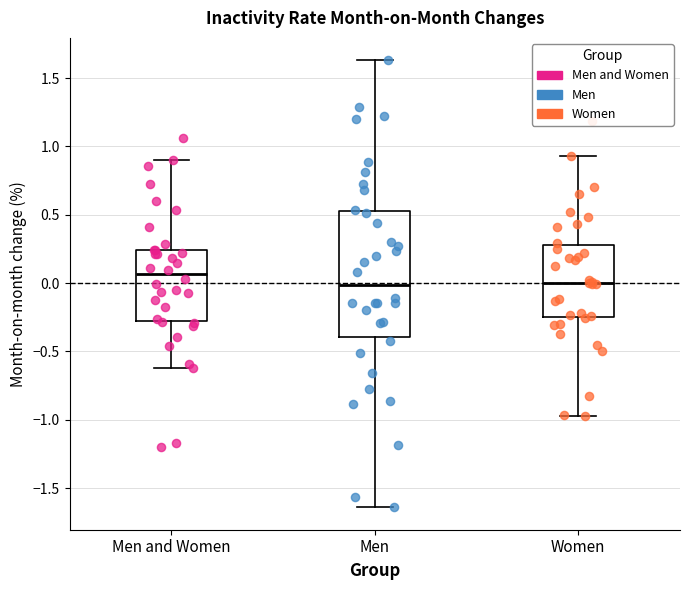

Where is the lower edge of the box for Men on the y-axis? The values are not printed on the chart, so give them approximately, as read against the axis.

-0.40